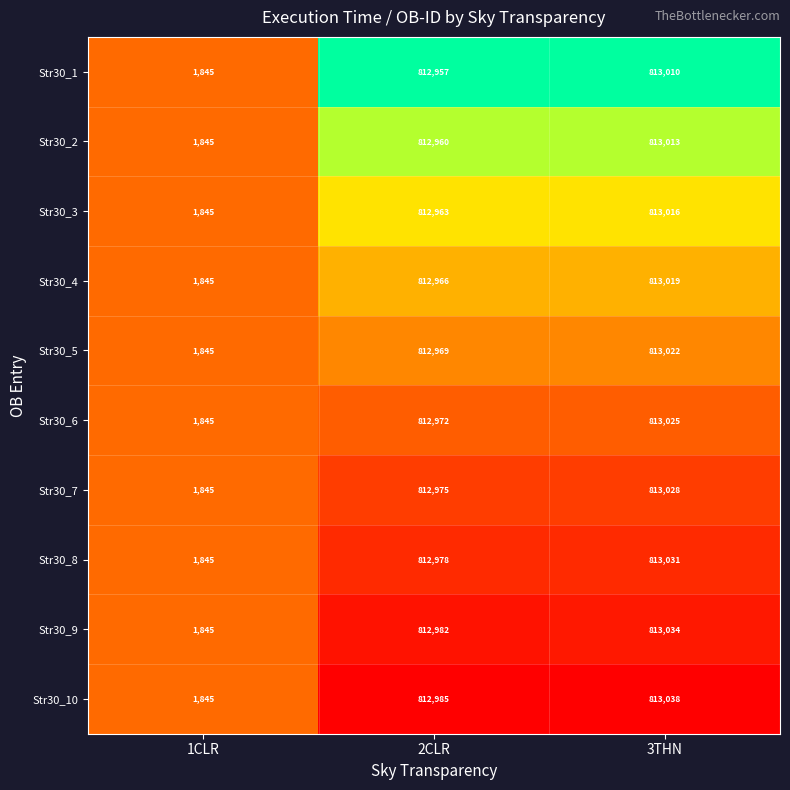

Which label corresponds to the smallest value in the chart?

1CLR